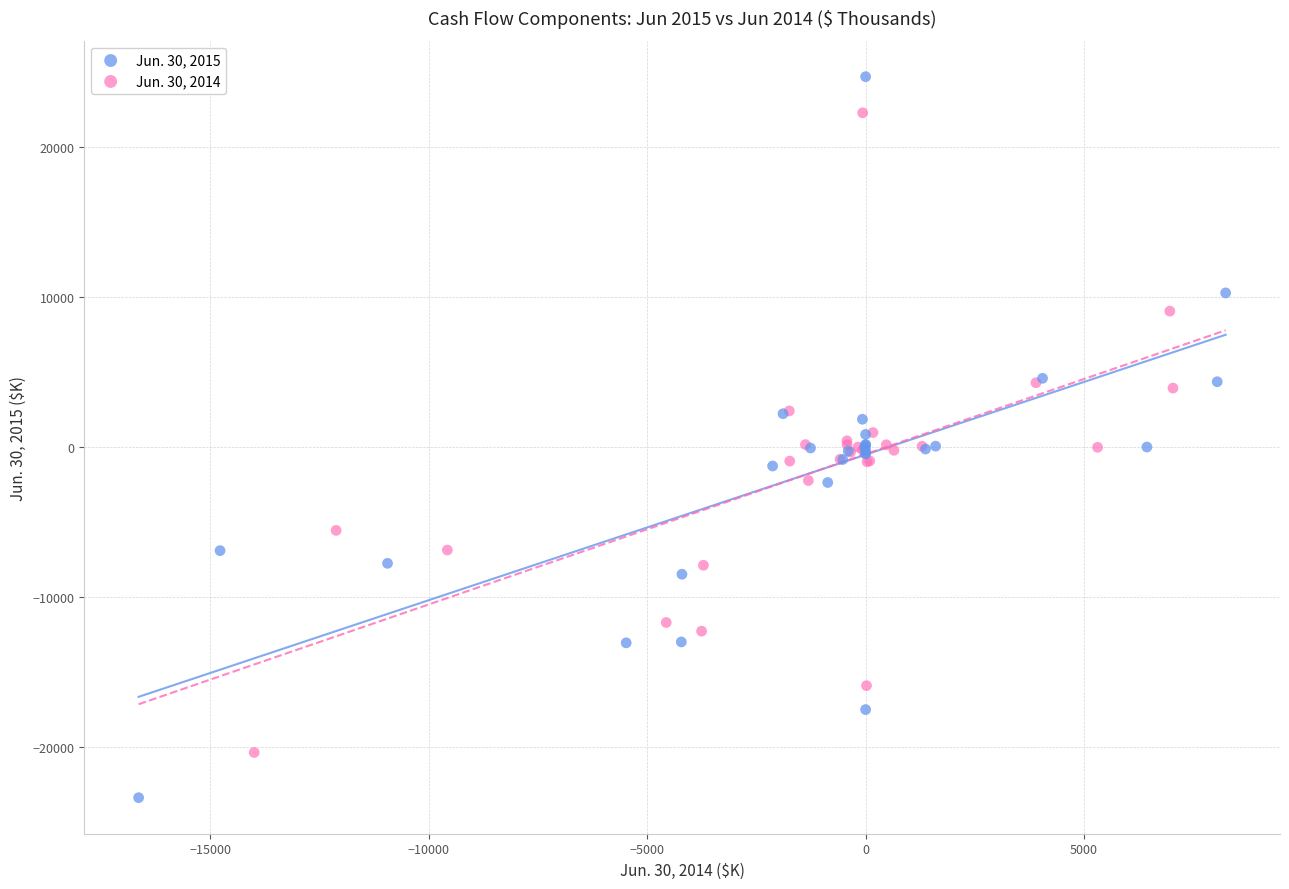

Which series has the widest spread of Y values?

Jun. 30, 2015